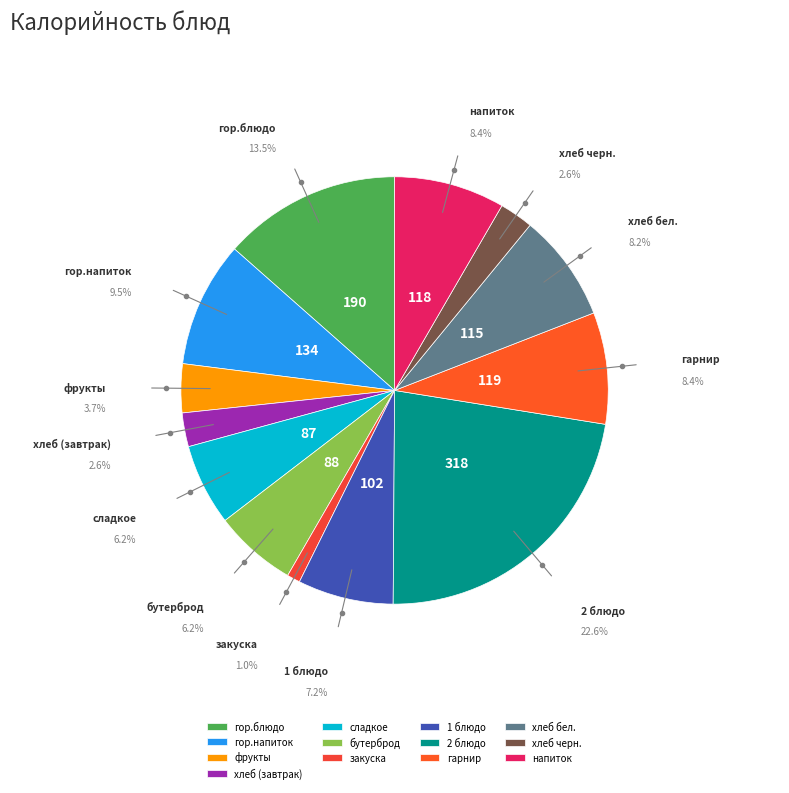

Between гор.блюдо and хлеб бел., which is larger?

гор.блюдо